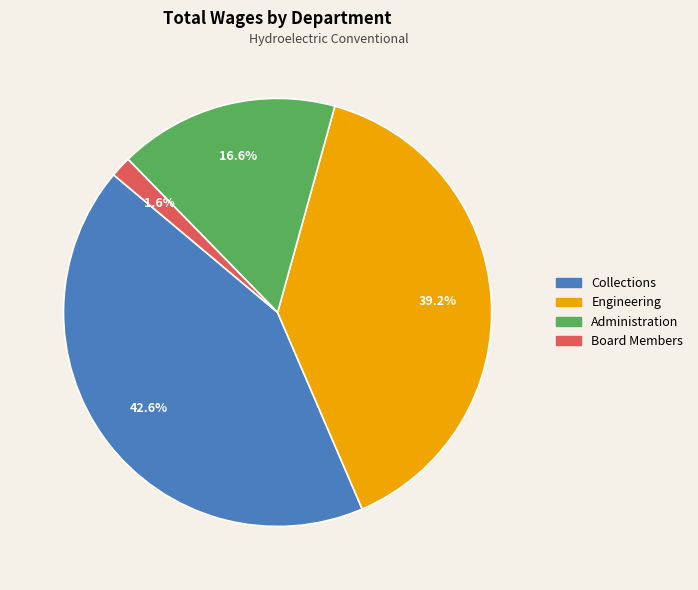

Which category has the smallest portion of the pie?

Board Members